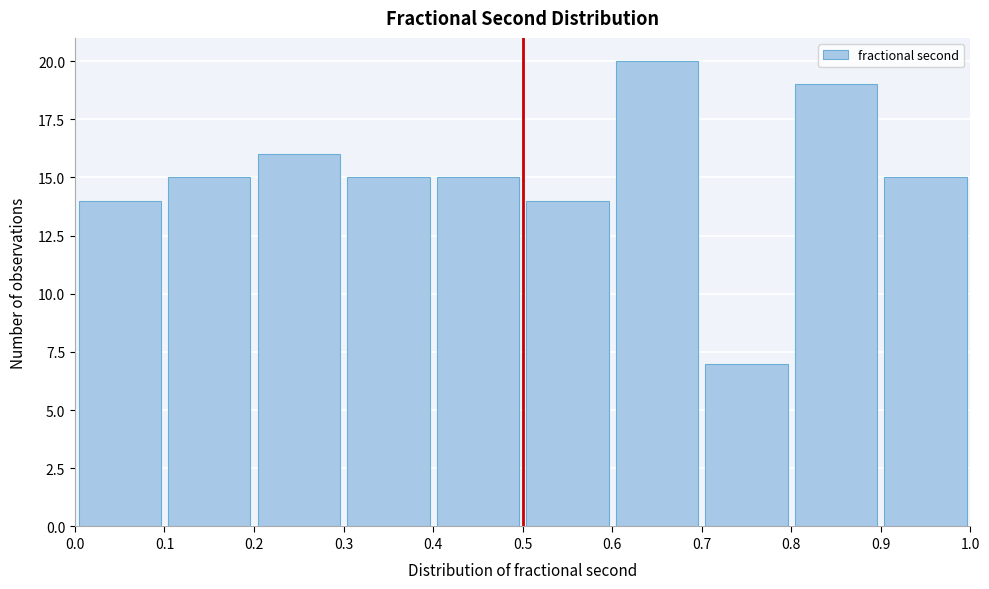

Which range on the x-axis has the tallest bar?

0.6 to 0.7